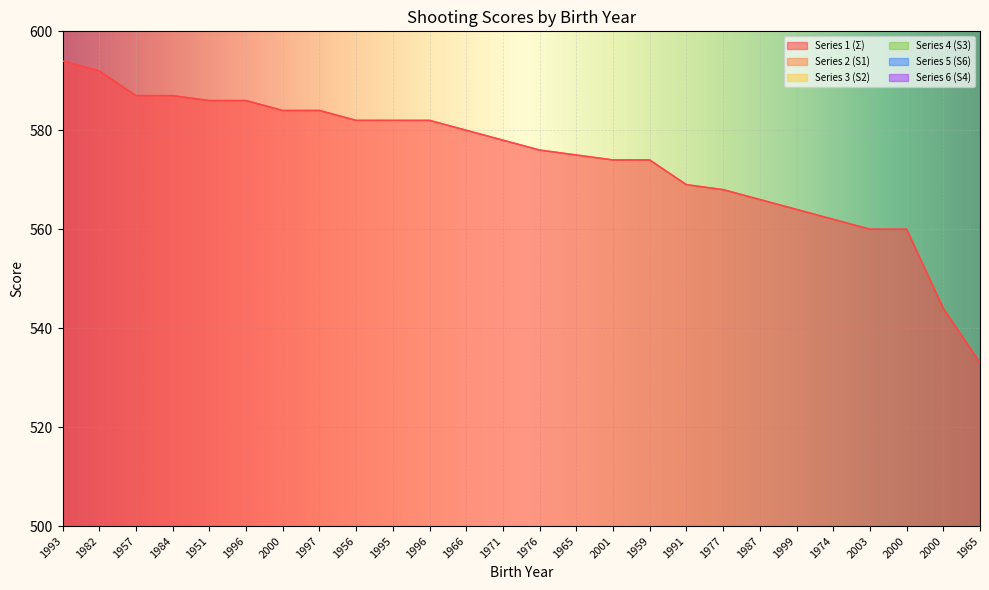

What is the difference between the second highest and minimum values in the Series 2 (S1) series?

11